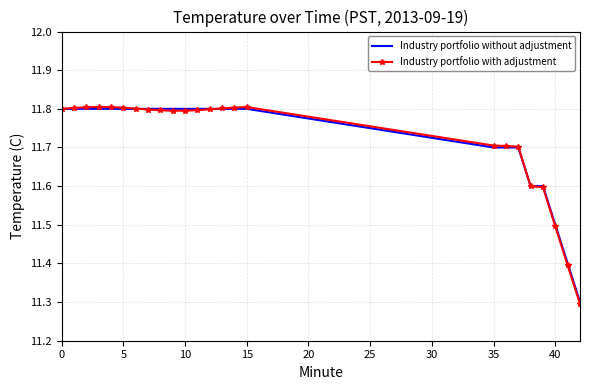

What is the minimum value shown in the chart?

11.3